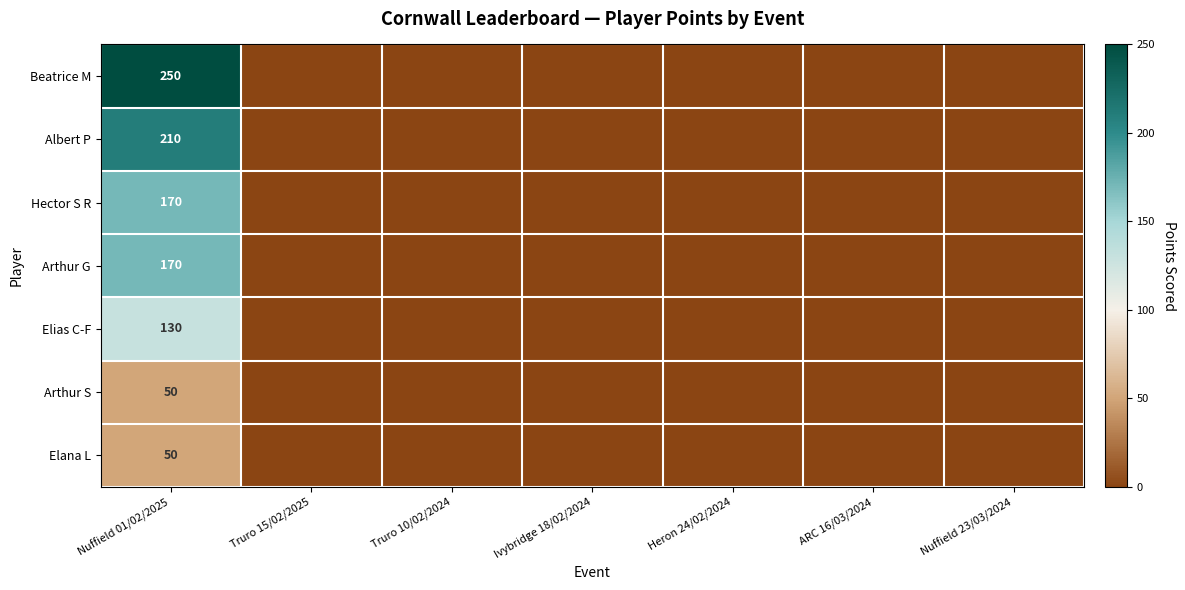

What is the total value across all series at Nuffield 01/02/2025?

1030